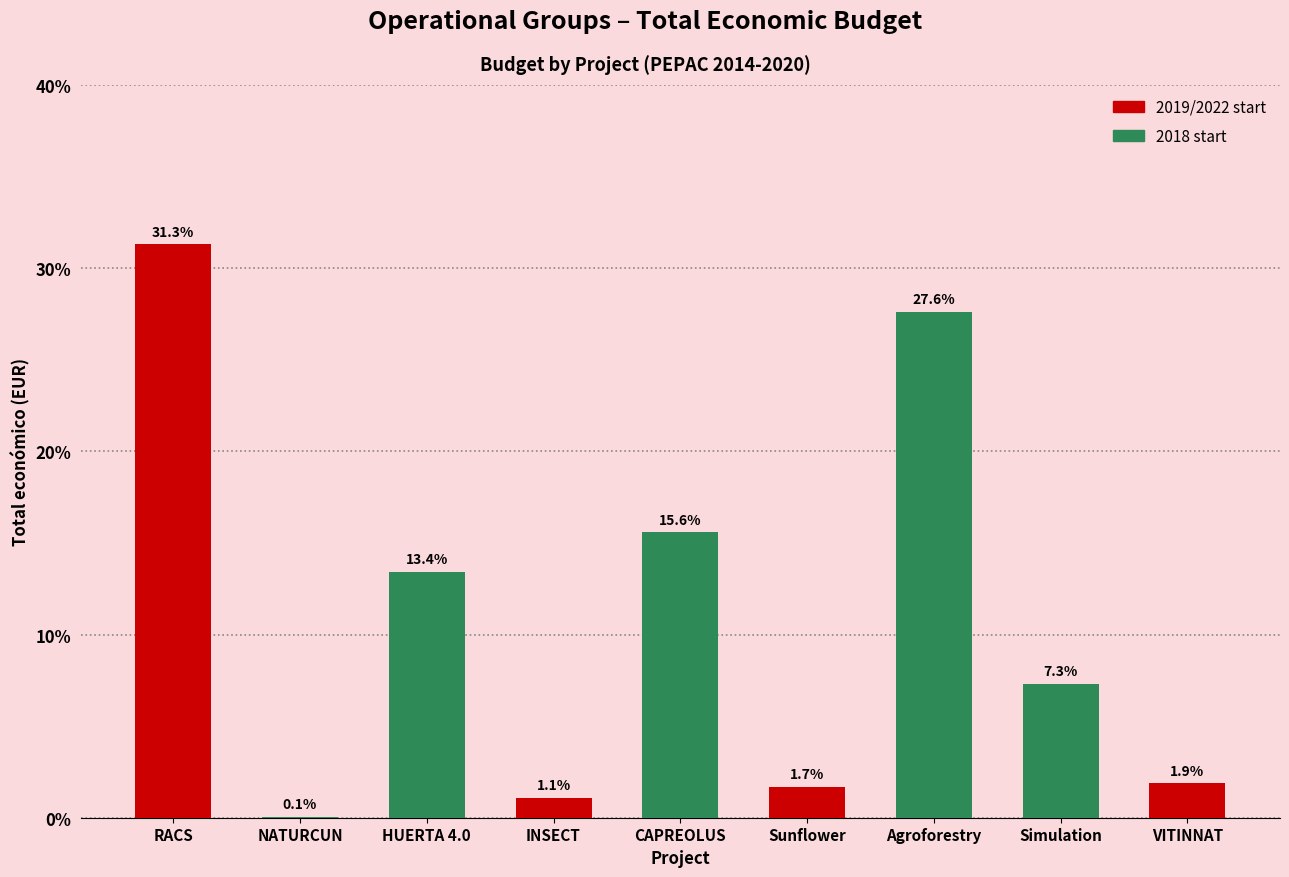

What is the sum of the values at Simulation and HUERTA 4.0?

20.7